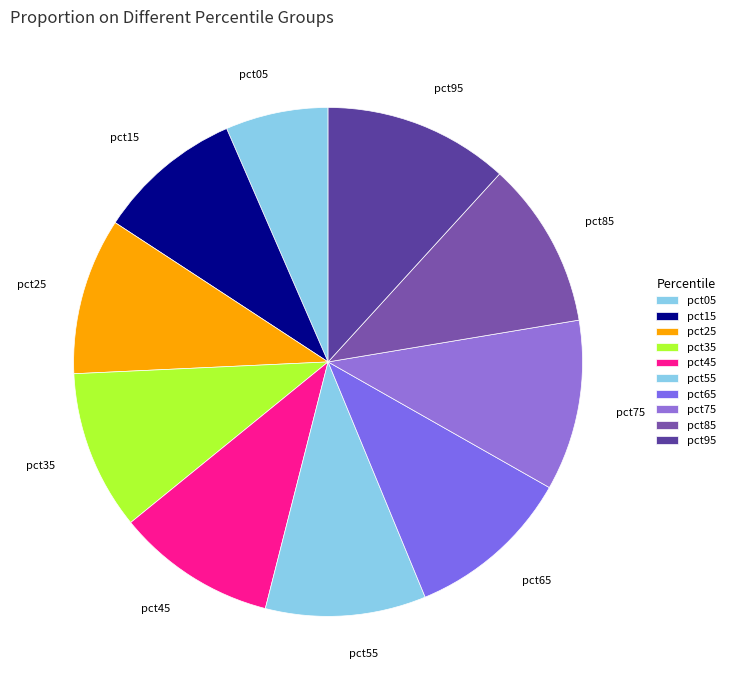

To the nearest percent, what percentage of the pie is pct85?

11%